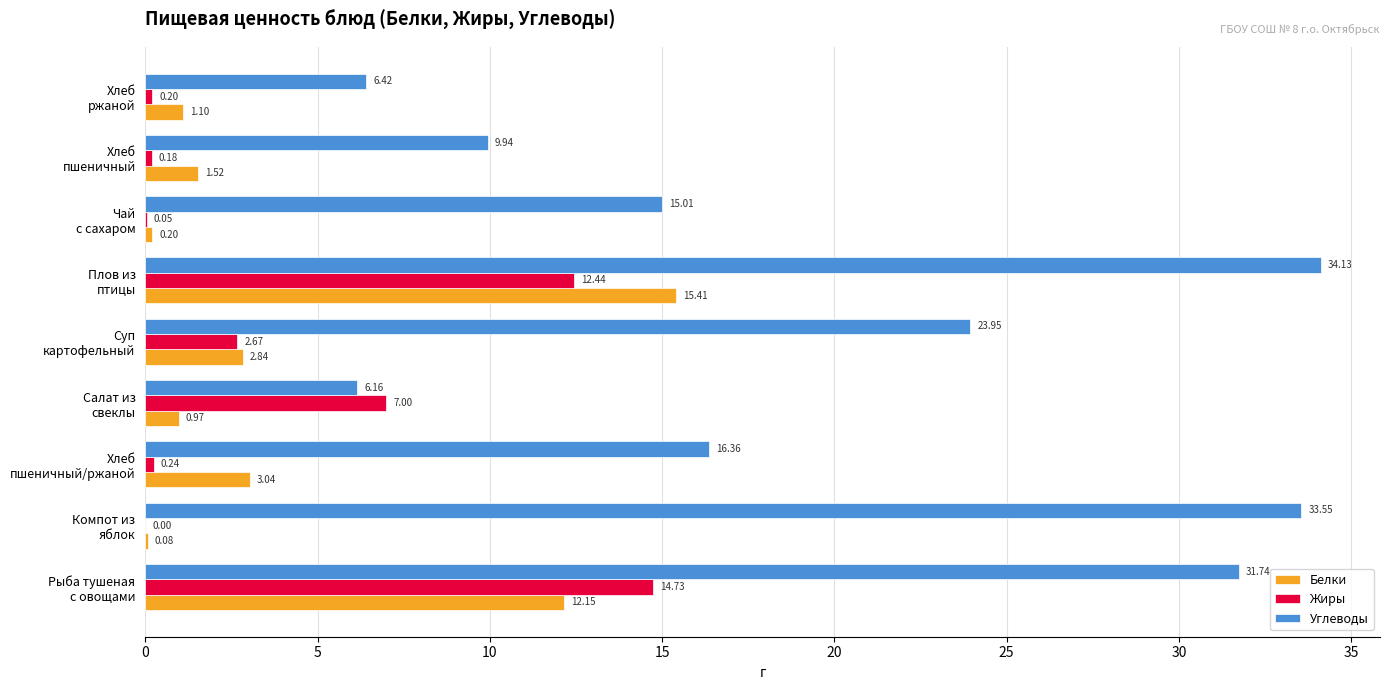

What is the sum of all Жиры values?

37.5